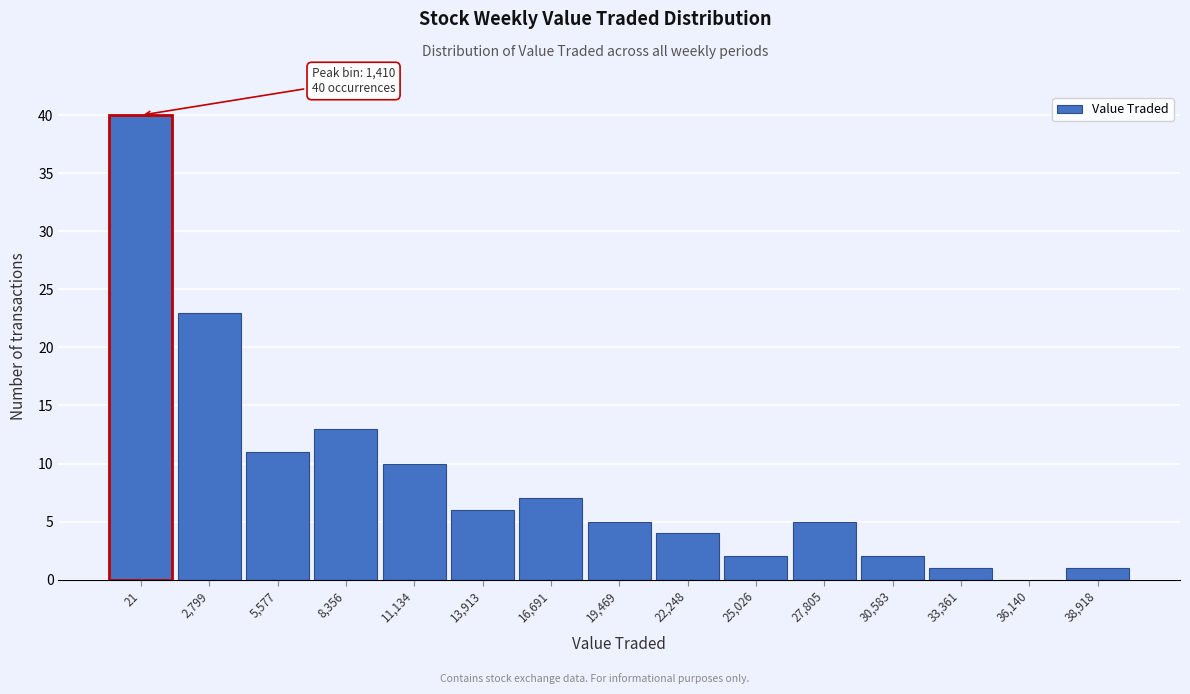

Reading left to right, transcribe all the data shown in this chart.

21=40	2,799=23	5,577=11	8,356=13	11,134=10	13,913=6	16,691=7	19,469=5	22,248=4	25,026=2	27,805=5	30,583=2	33,361=1	36,140=0	38,918=1